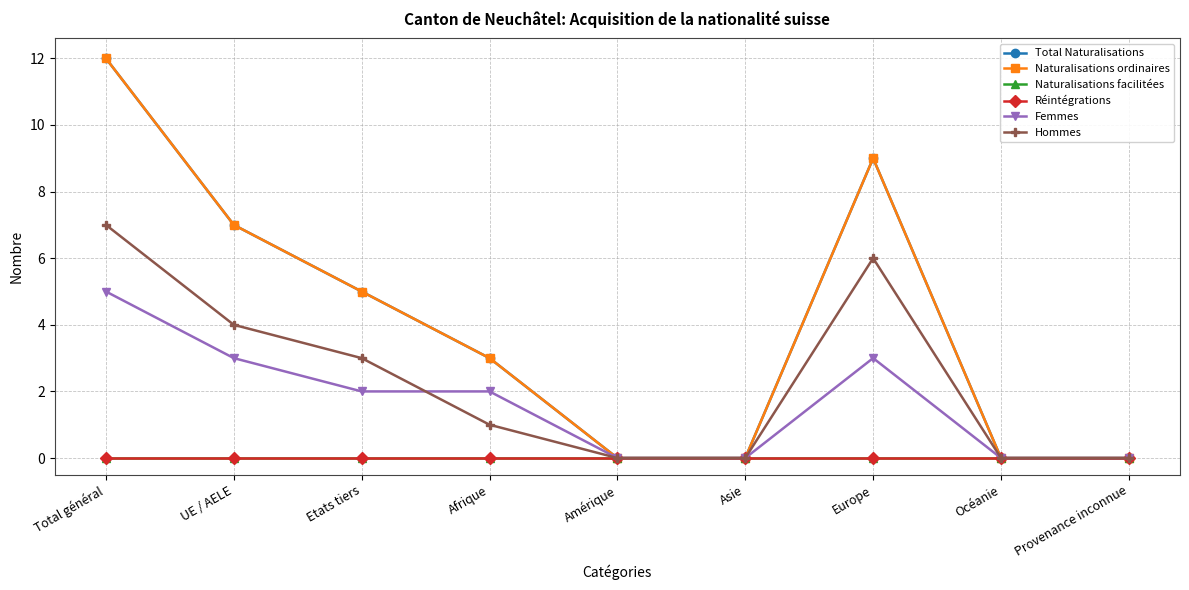

What is the average value of the Naturalisations ordinaires series?

4